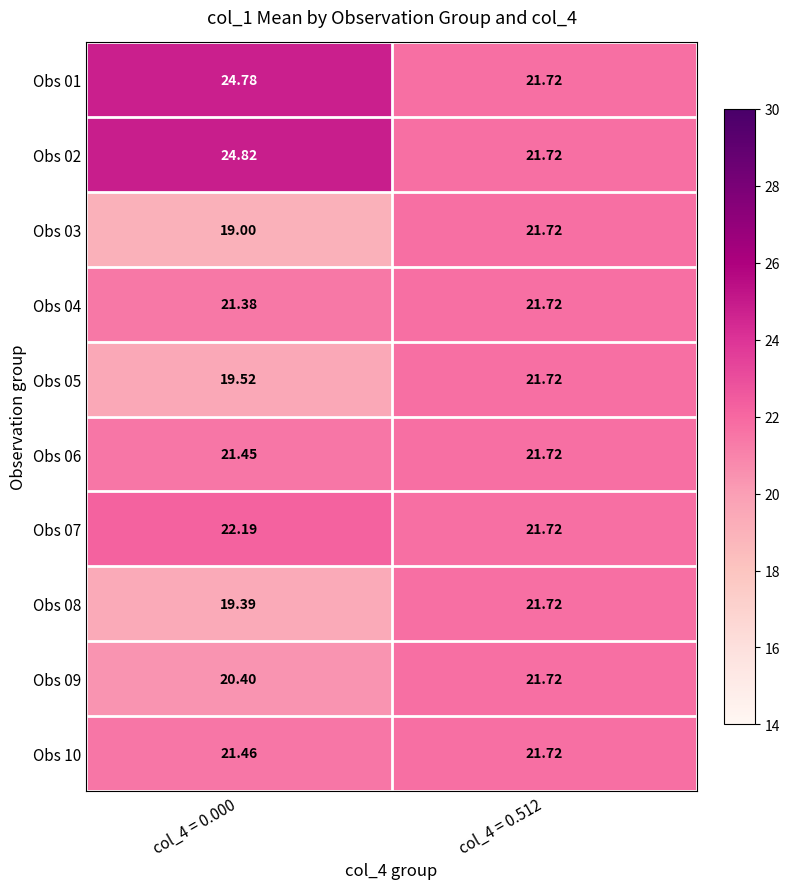

How many distinct data groups are displayed?

10